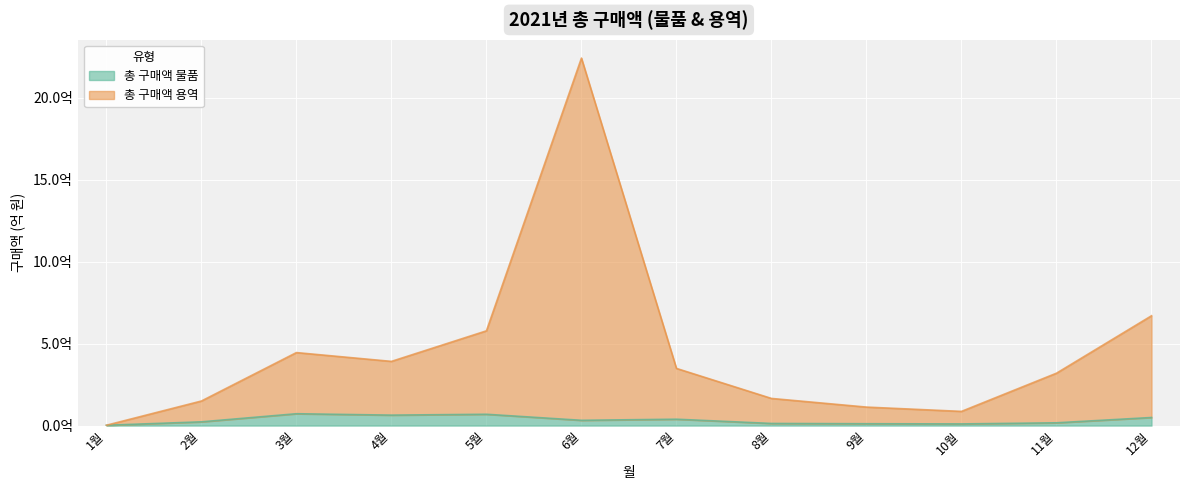

How many data points in 총 구매액 용역 are less than 348614490?

6